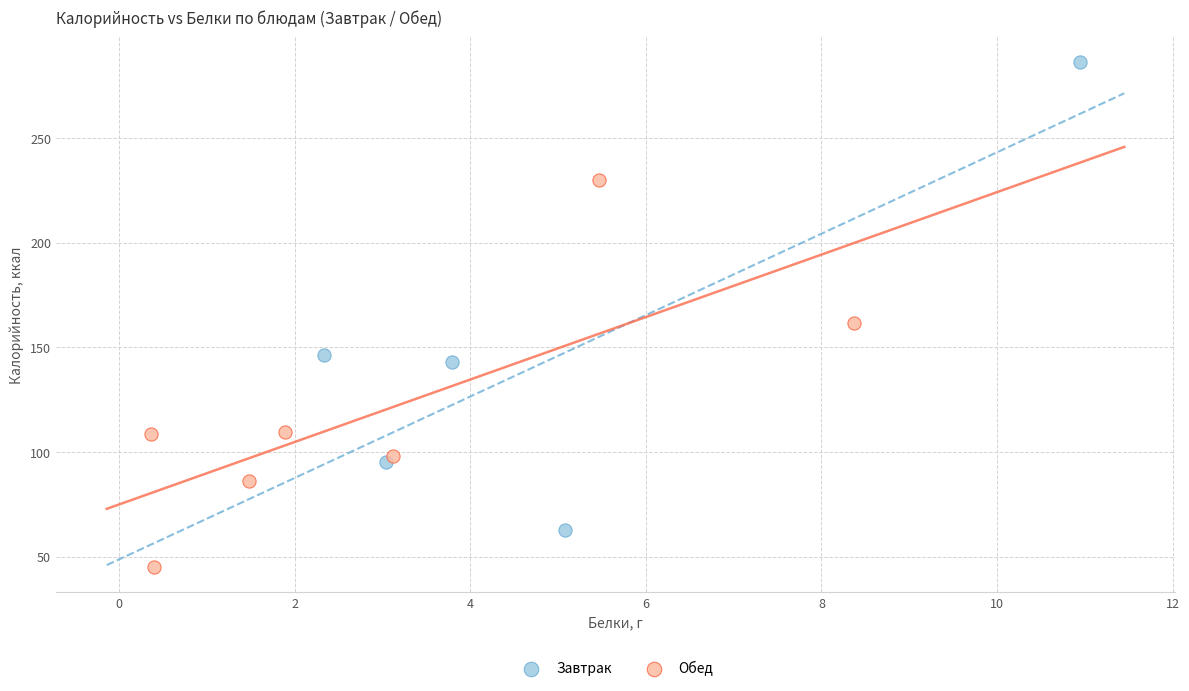

Which series reaches the minimum Y coordinate?

Обед